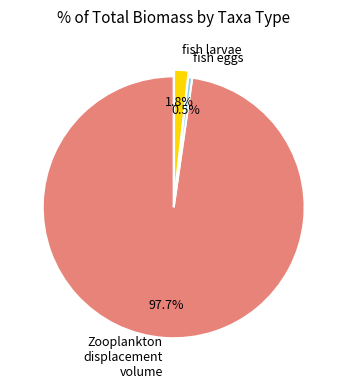

To the nearest percent, what is the average slice percentage?

33%